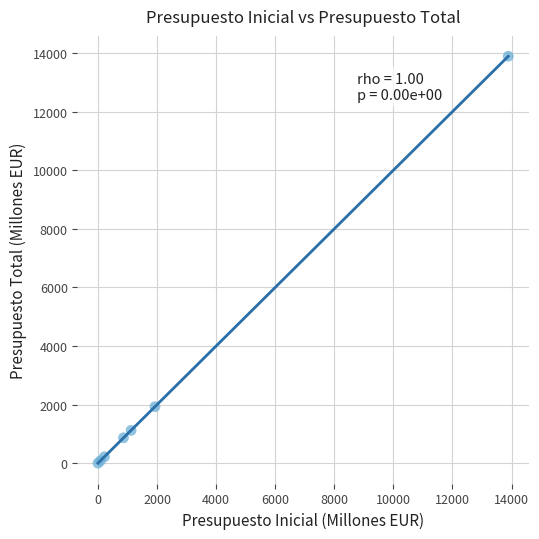

What Y value in the scatter plot is closest to 6949?

1931.5